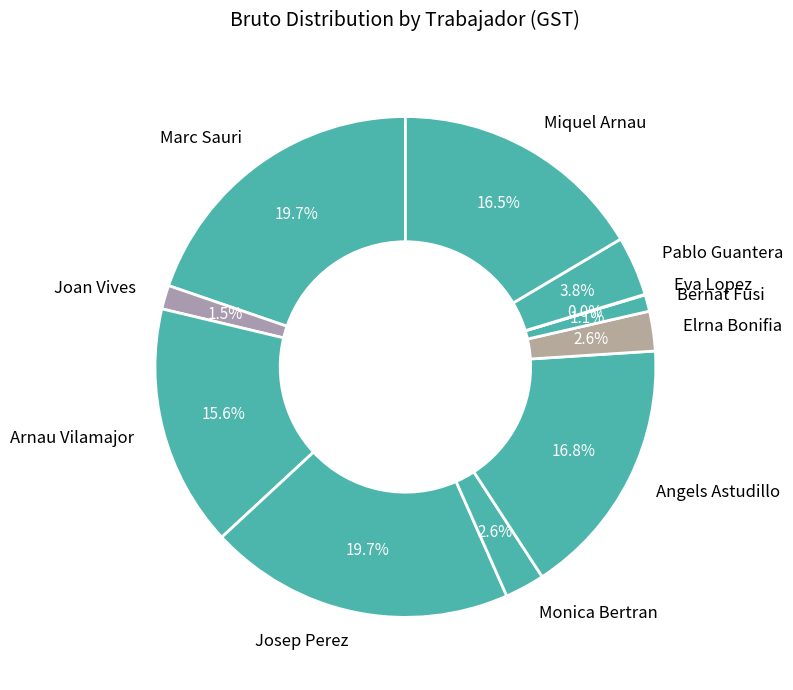

How much of the chart is everything except Angels Astudillo?

83.2%